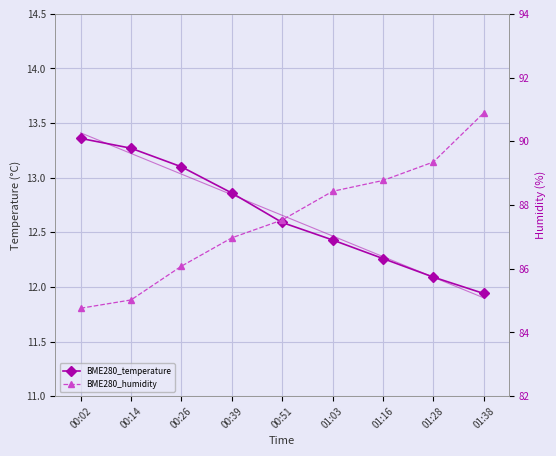

Is this an area chart (filled region under the line)?

No